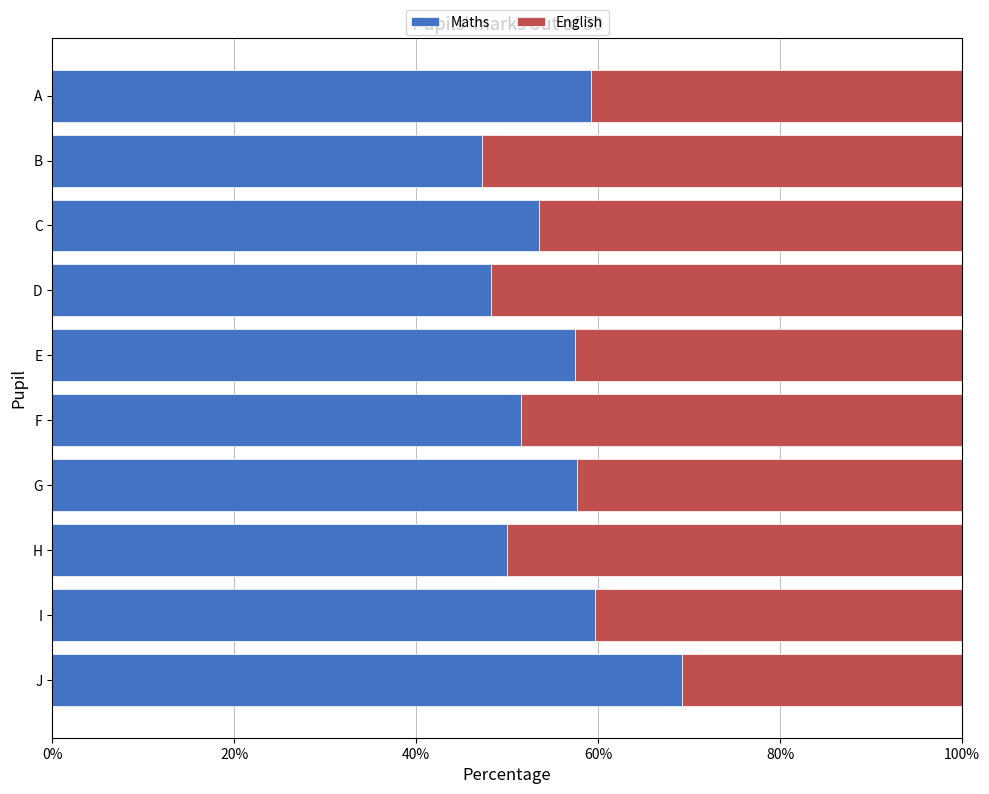

Is it true that Maths equals 77.7 at C?

False